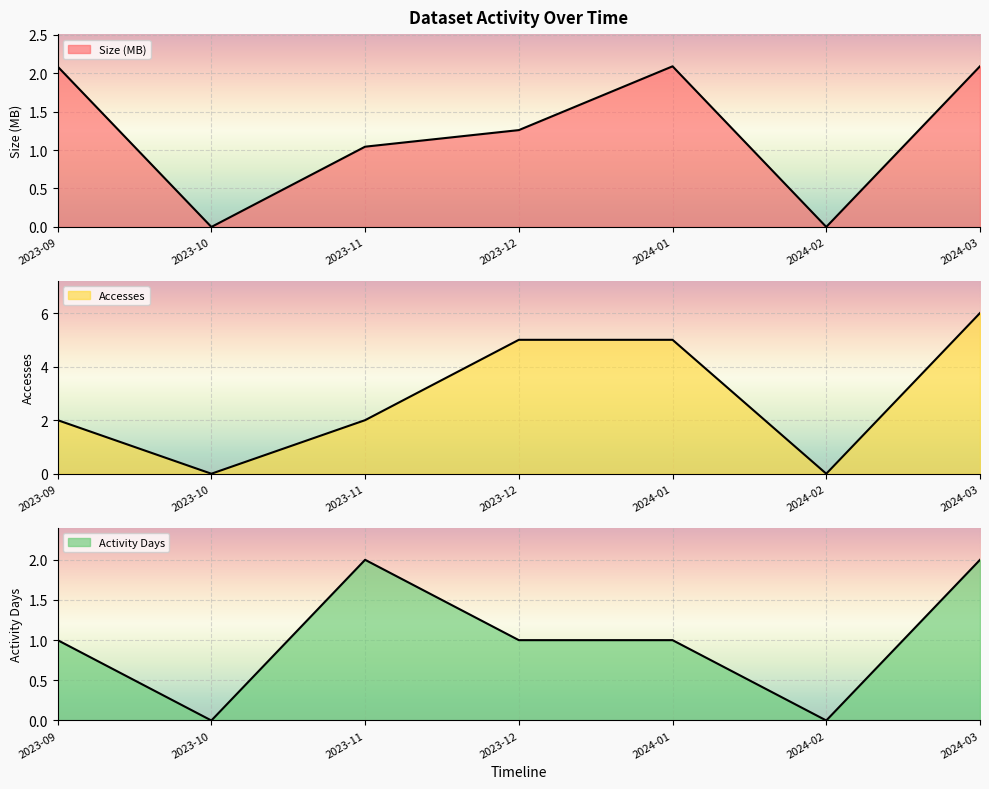

True or false: Size has a value of 1.4 at 2023-11.

False